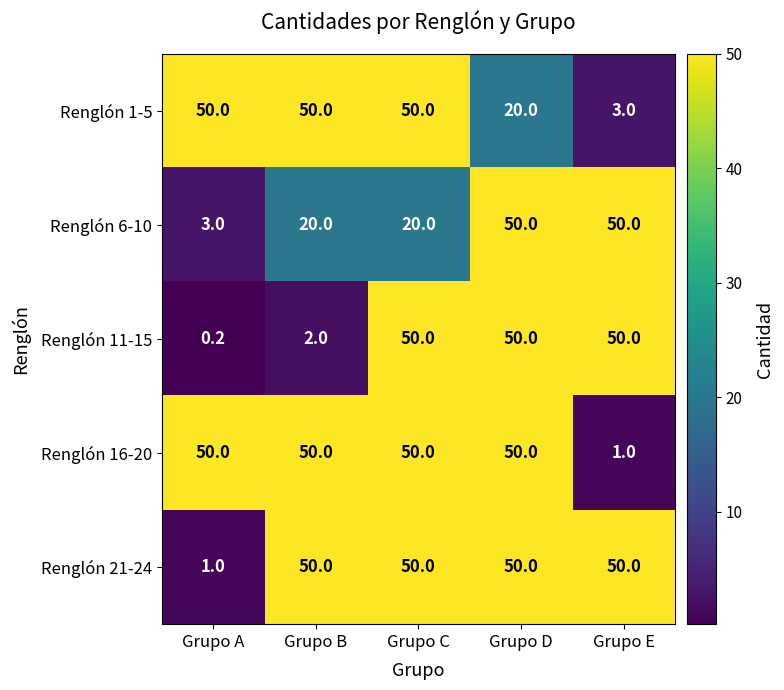

Reading left to right, transcribe all the data shown in this chart.

Renglón 1-5: Grupo A=50.0	Grupo B=50.0	Grupo C=50.0	Grupo D=20.0	Grupo E=3.0
Renglón 6-10: Grupo A=3.0	Grupo B=20.0	Grupo C=20.0	Grupo D=50.0	Grupo E=50.0
Renglón 11-15: Grupo A=0.2	Grupo B=2.0	Grupo C=50.0	Grupo D=50.0	Grupo E=50.0
Renglón 16-20: Grupo A=50.0	Grupo B=50.0	Grupo C=50.0	Grupo D=50.0	Grupo E=1.0
Renglón 21-24: Grupo A=1.0	Grupo B=50.0	Grupo C=50.0	Grupo D=50.0	Grupo E=50.0